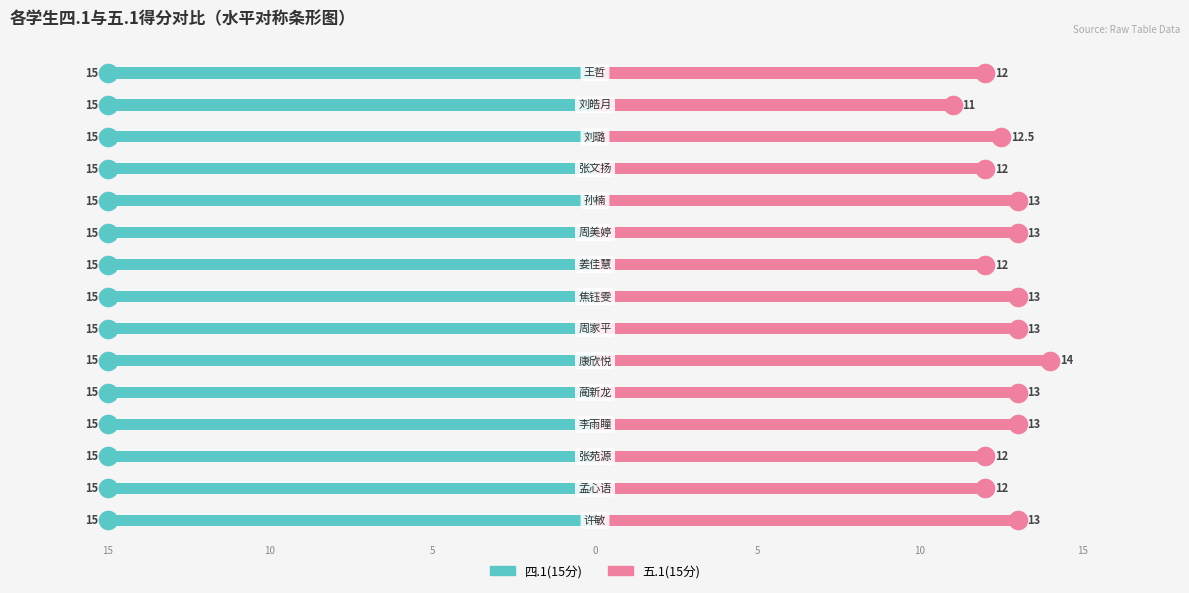

Which series reaches the minimum Y coordinate?

四.1(15分)